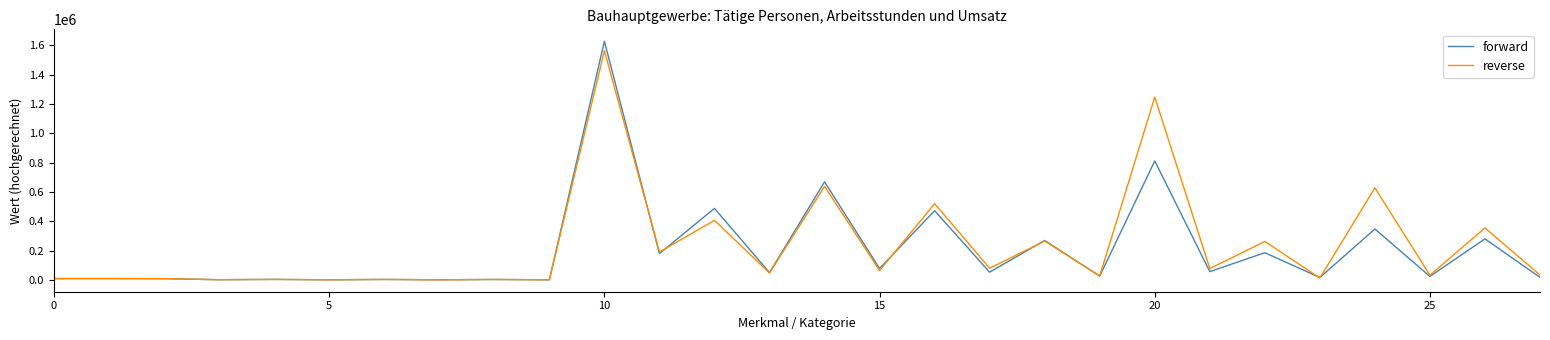

List the series in order of their overall mean, highest first.

reverse, forward